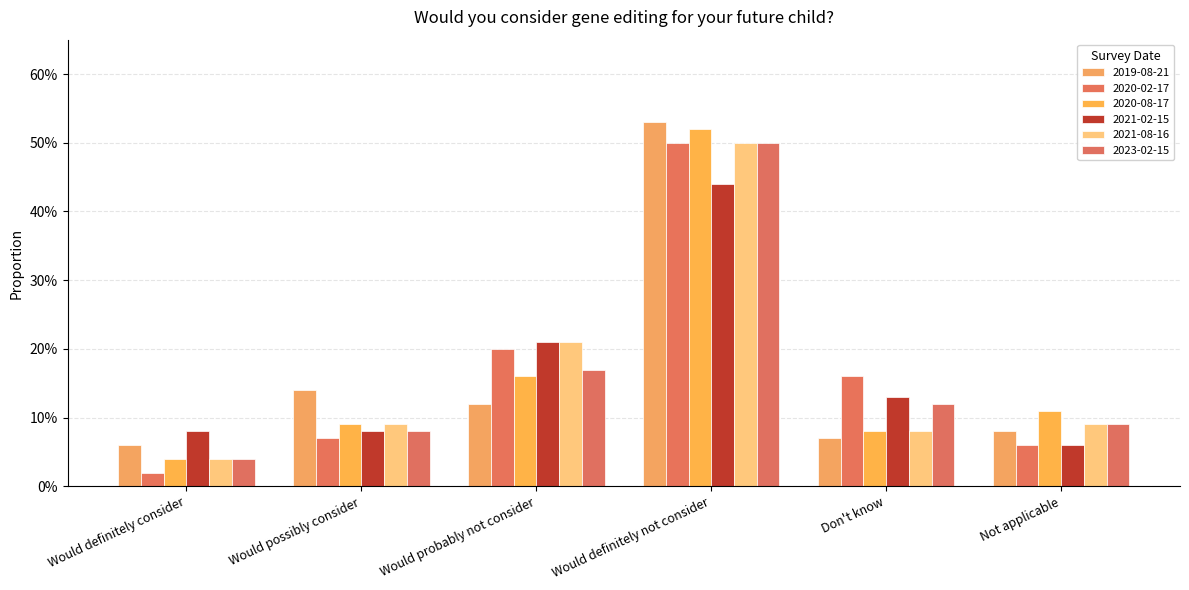

Which series has the largest total across all categories?

2020-02-17